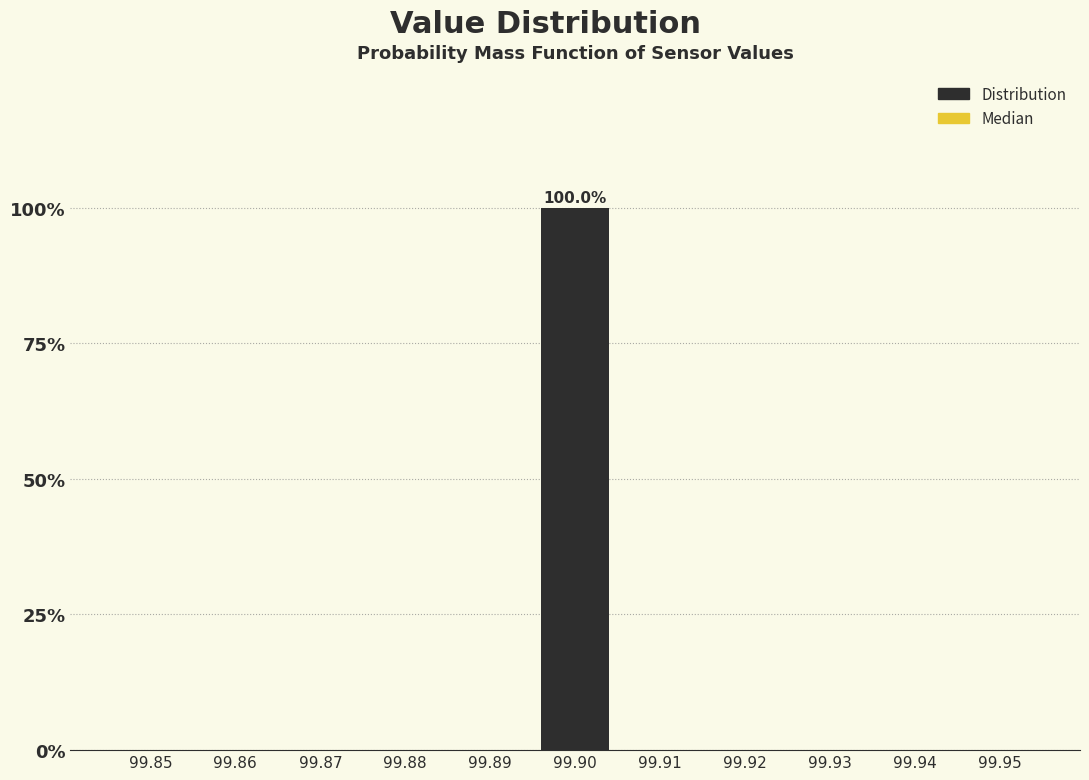

Reading left to right, transcribe all the data shown in this chart.

99.85=0	99.86=0	99.87=0	99.88=0	99.89=0	99.90=100	99.91=0	99.92=0	99.93=0	99.94=0	99.95=0